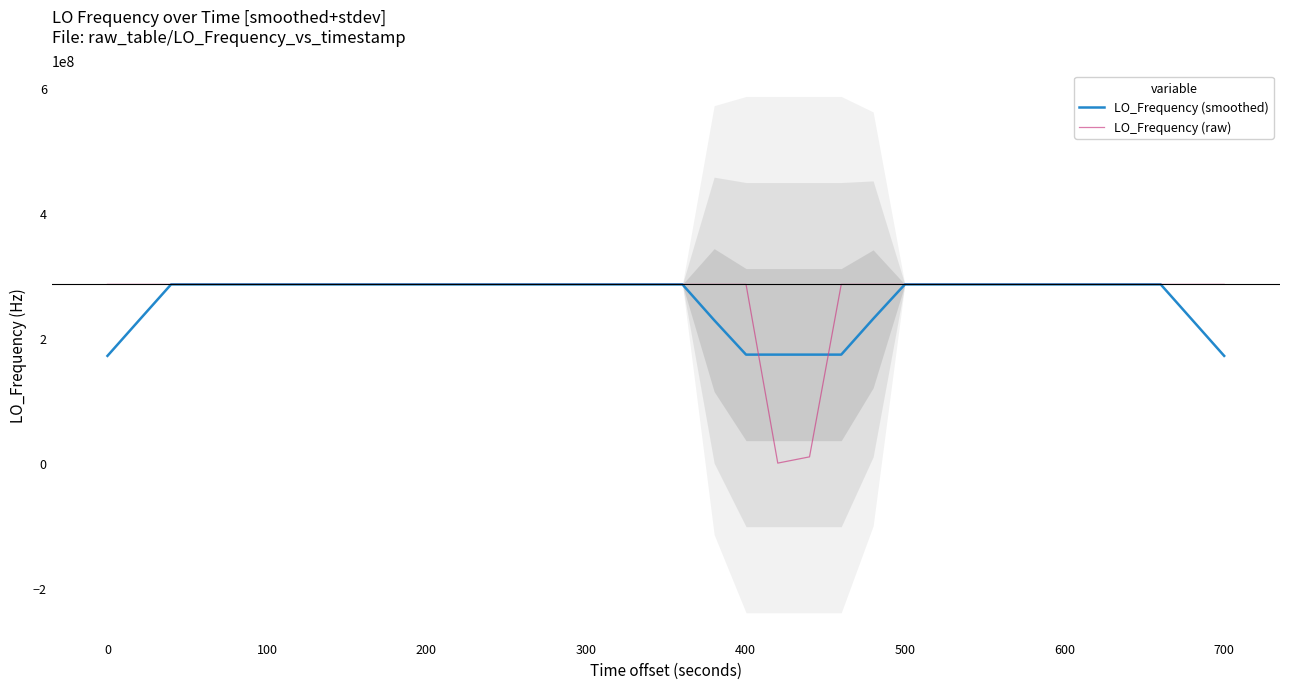

Reading right to left, what are all the values shown in this chart?

LO_Frequency (smoothed): 171628200.1	228837599.5	286046999.8	286046999.7	286047000.0	286046999.7	286047000.0	286046999.8	286046999.5	286046999.1	286046999.5	286046999.6	286046996.0	230837589.7	173630167.3	173630167.2	173630166.8	173630170.5	228839576.9	286046999.9	286046999.6	286046999.8	286046999.5	286046999.2	286046999.1	286046999.2	286046999.7	286046999.7	286046999.7	286047000.4	286046999.9	286047000.3	286047000.3	286047000.7	286046999.7	286047000.2	286047000.5	286047000.7	228837600.5	171628200.7
LO_Frequency (raw): 286047002.2	286046998.1	286047000.4	286046997.0	286047001.1	286047001.9	286046999.8	286046998.6	286046998.6	286047000.2	286047000.2	286046998.1	286047000.6	286046999.0	286046982.1	9999968.5	9886.5	286047000.0	286046997.0	286047000.7	286047000.4	286047001.4	286046998.3	286046998.3	286046999.1	286046998.7	286047001.0	286046999.1	286047000.7	286046998.8	286046998.9	286047004.3	286046996.9	286047002.7	286046998.6	286047000.9	286046999.3	286046999.3	286047004.3	286046999.7